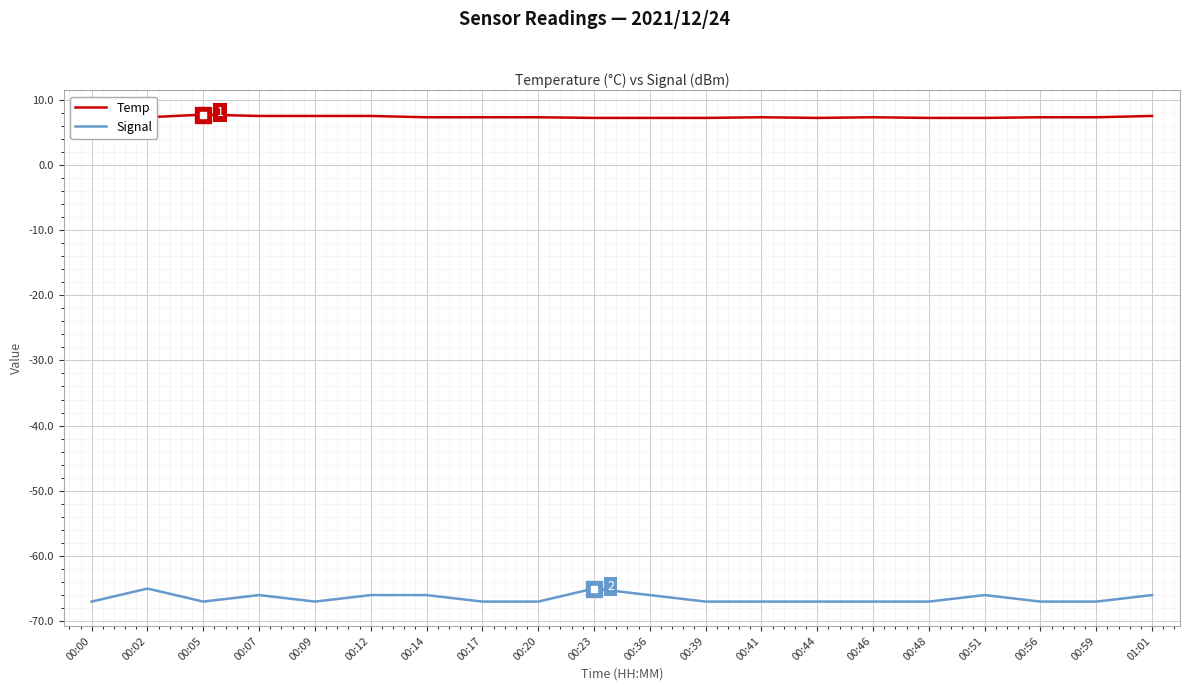

At which label is Signal closest to -66?

00:07